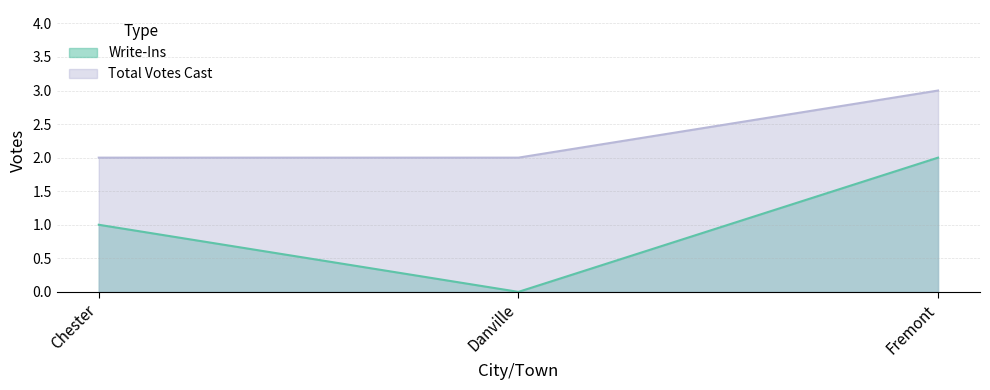

How many data points in Write-Ins are less than 1?

1